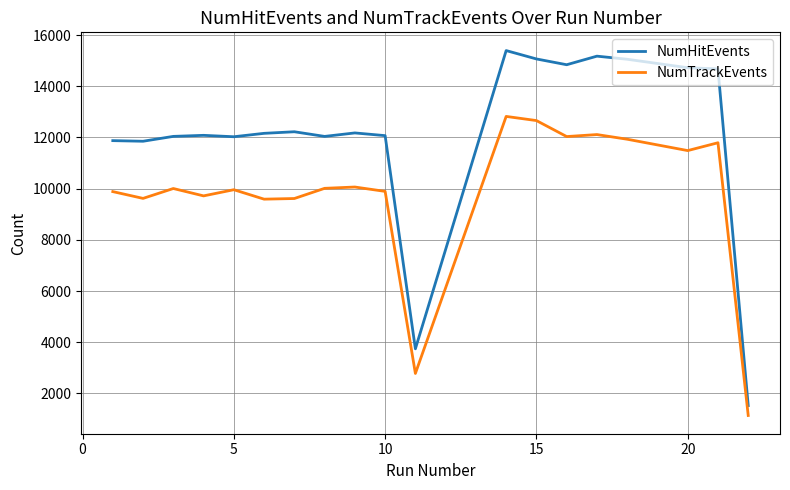

What is the difference between the maximum and minimum values in the NumTrackEvents series?

11686